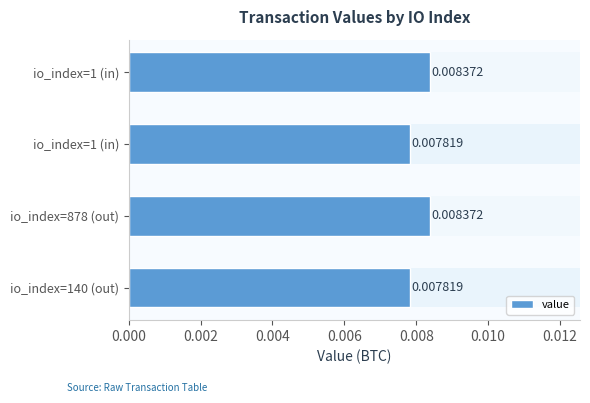

Between 0.002 and 0.004, which is larger?

0.002